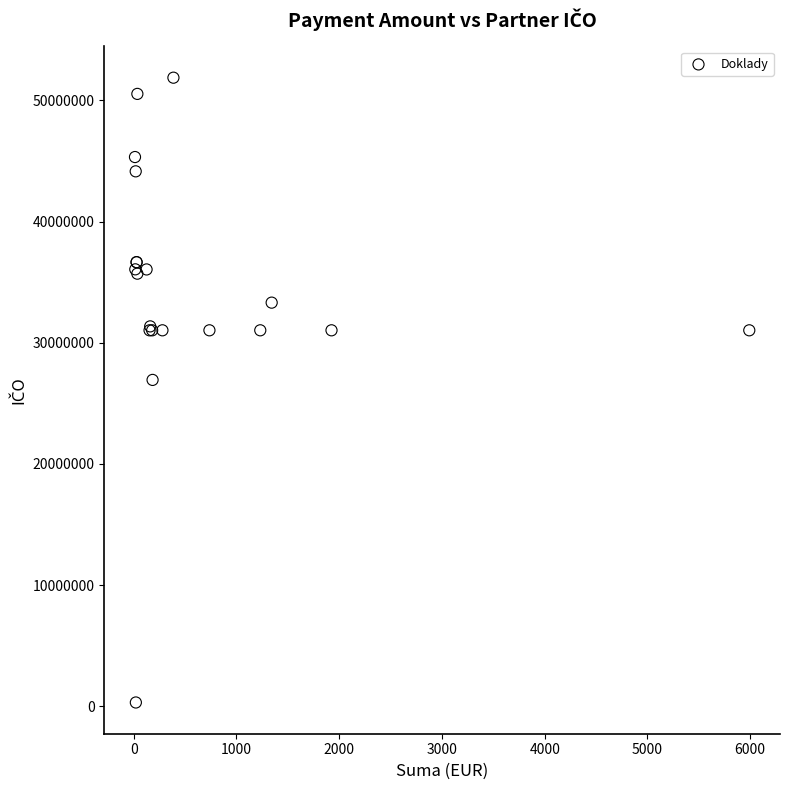

What Y value in the scatter plot is closest to 26092761?

26931664